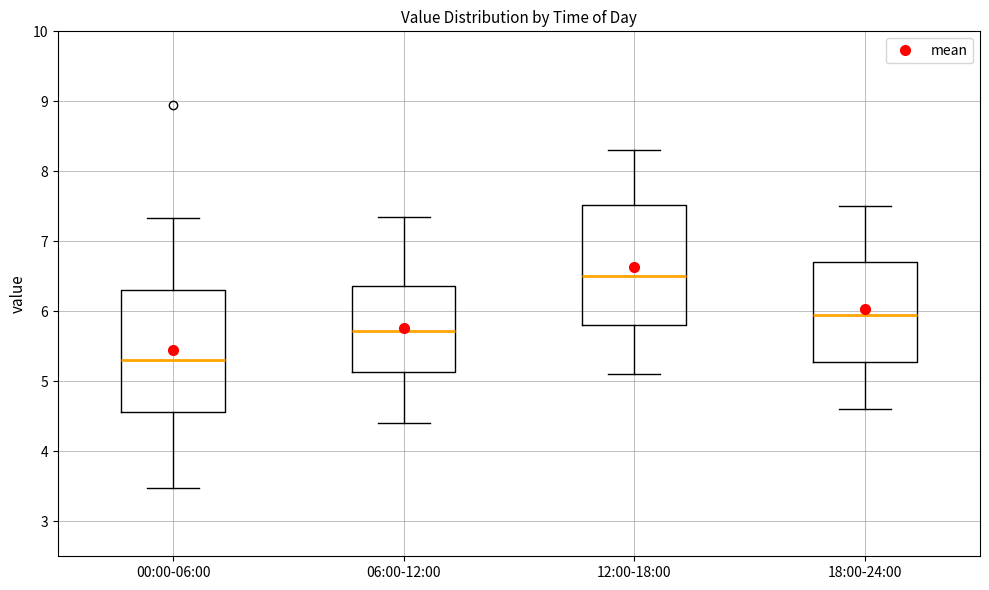

Where is the lower edge of the box for 06:00-12:00 on the y-axis? The values are not printed on the chart, so give them approximately, as read against the axis.

5.1